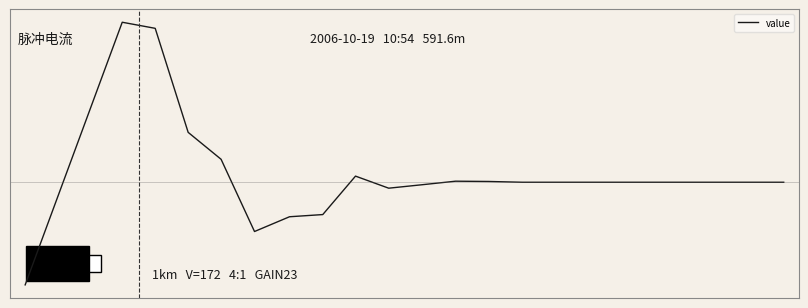

Is this an area chart (filled region under the line)?

No